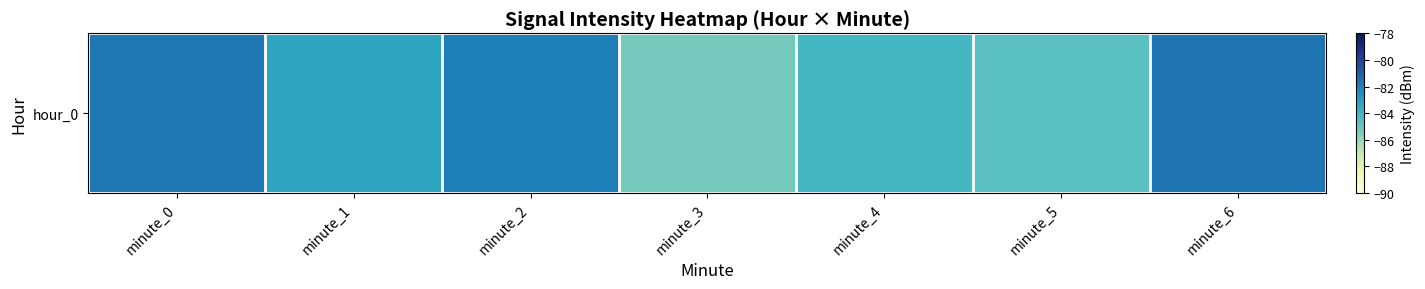

List the labels in order of value, smallest first.

minute_3, minute_5, minute_4, minute_1, minute_2, minute_0, minute_6